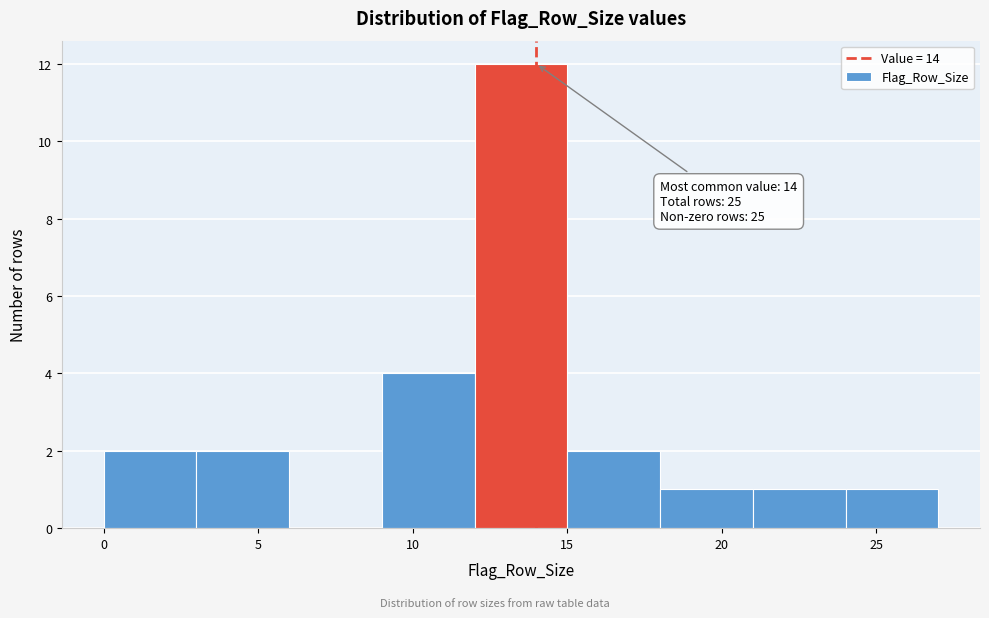

Which range on the x-axis has the tallest bar?

12 to 15